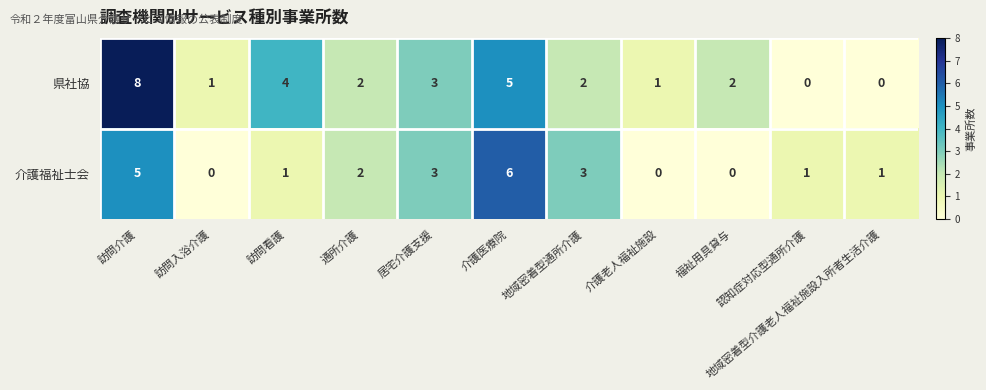

What is the sum of all 県社協 values?

28